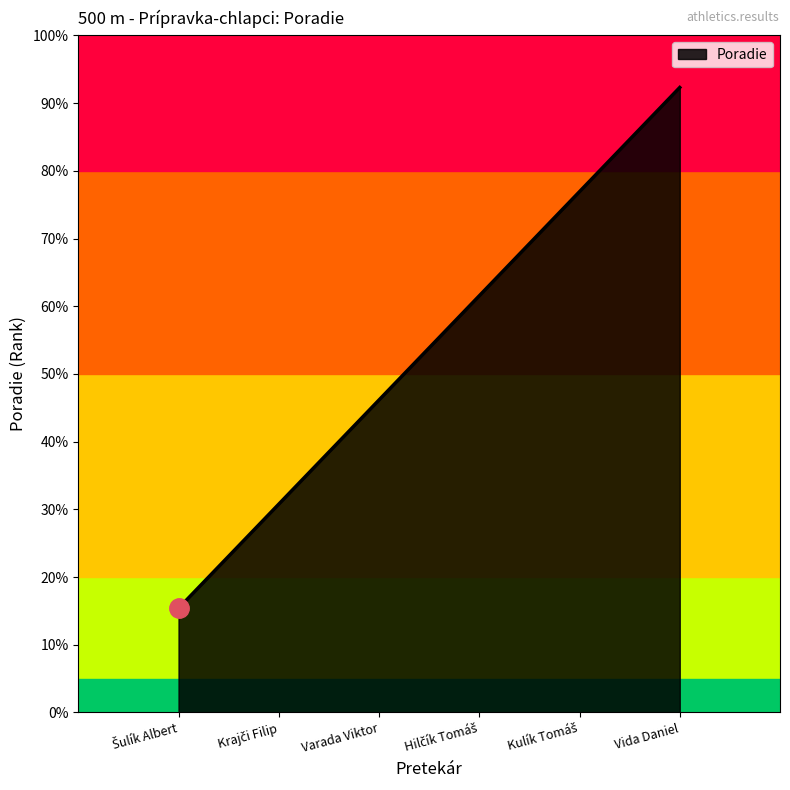

Which has a higher value, Vida Daniel or Krajči Filip?

Vida Daniel